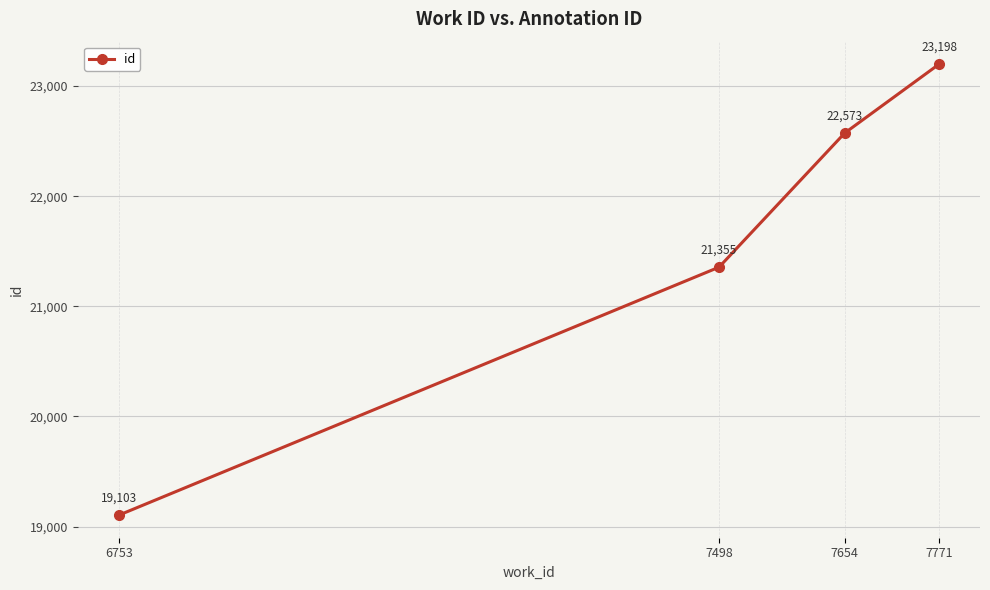

How many values are between 21355 and 23198?

3